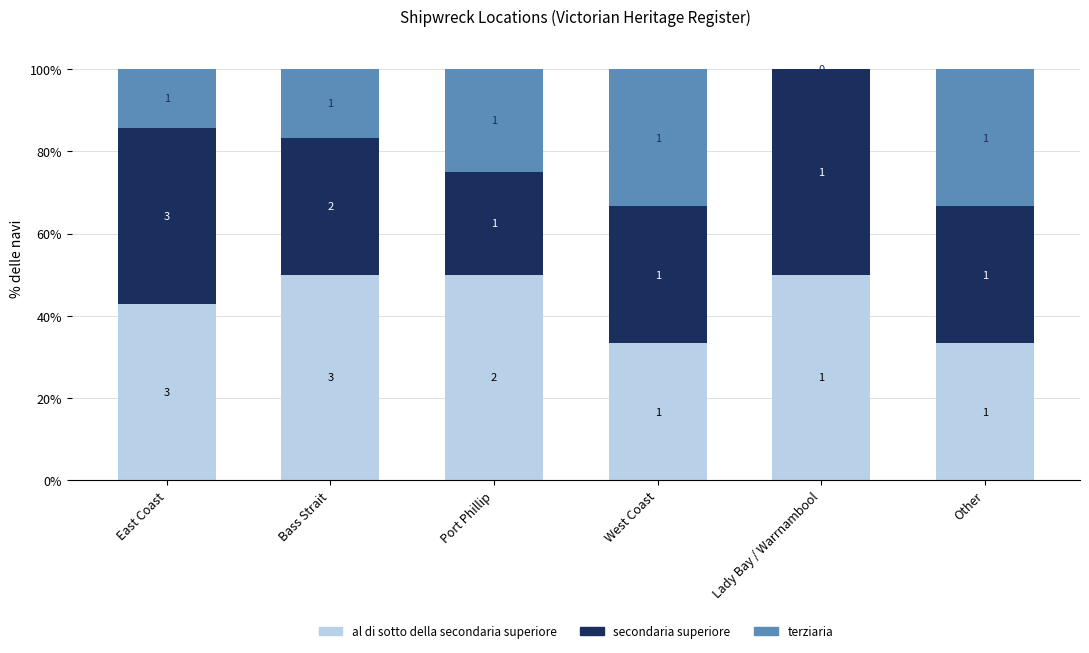

Does the chart contain stacked bars?

Yes